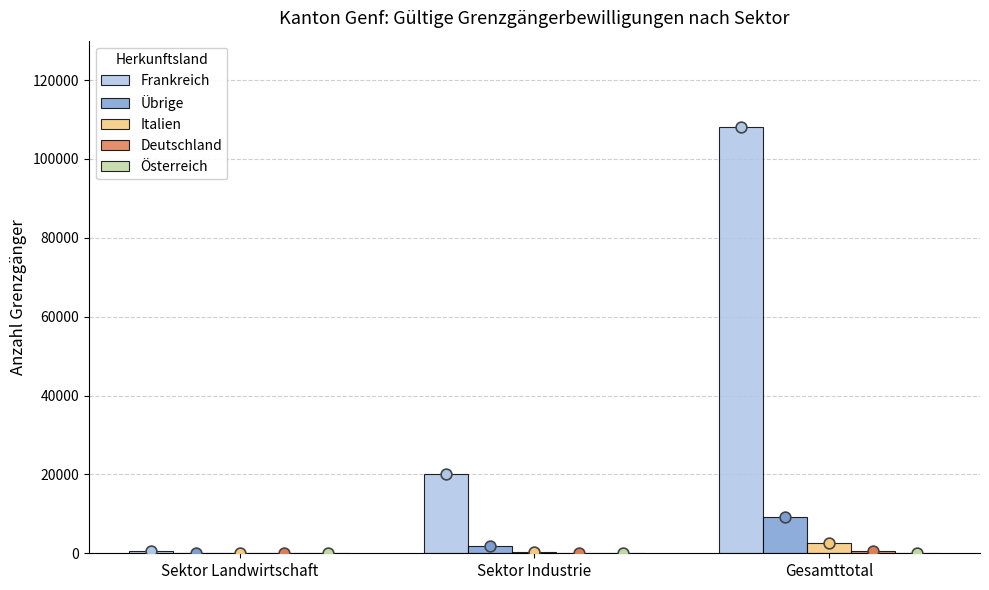

Is the value of Deutschland at Gesamttotal greater than the value of Übrige at Gesamttotal?

No